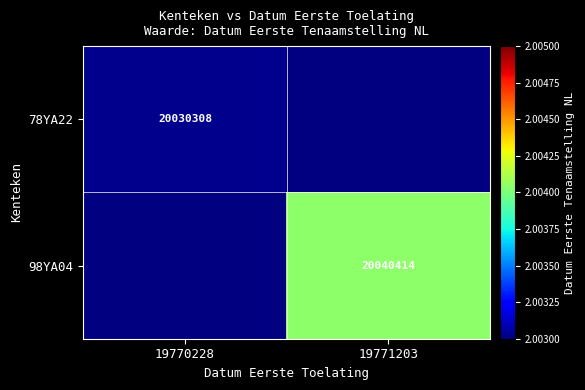

The 98YA04 series shows 20040414 at 19771203. True or false?

True